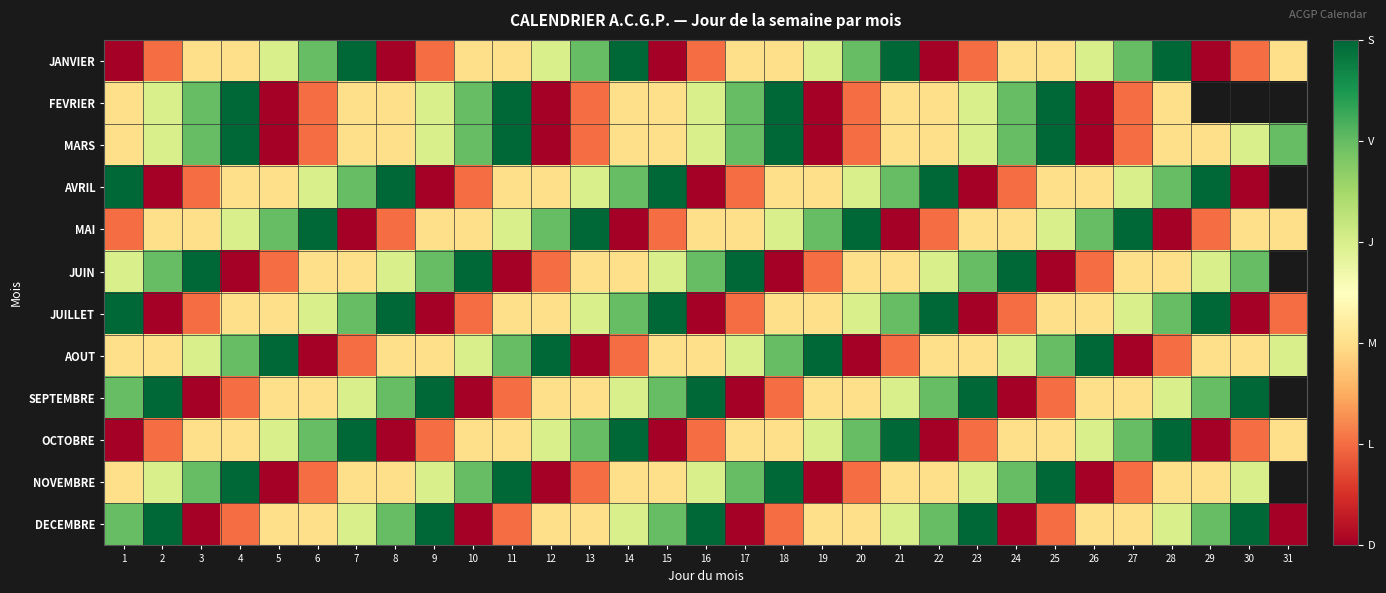

Is it true that SEPTEMBRE equals 5.0 at 2?

True